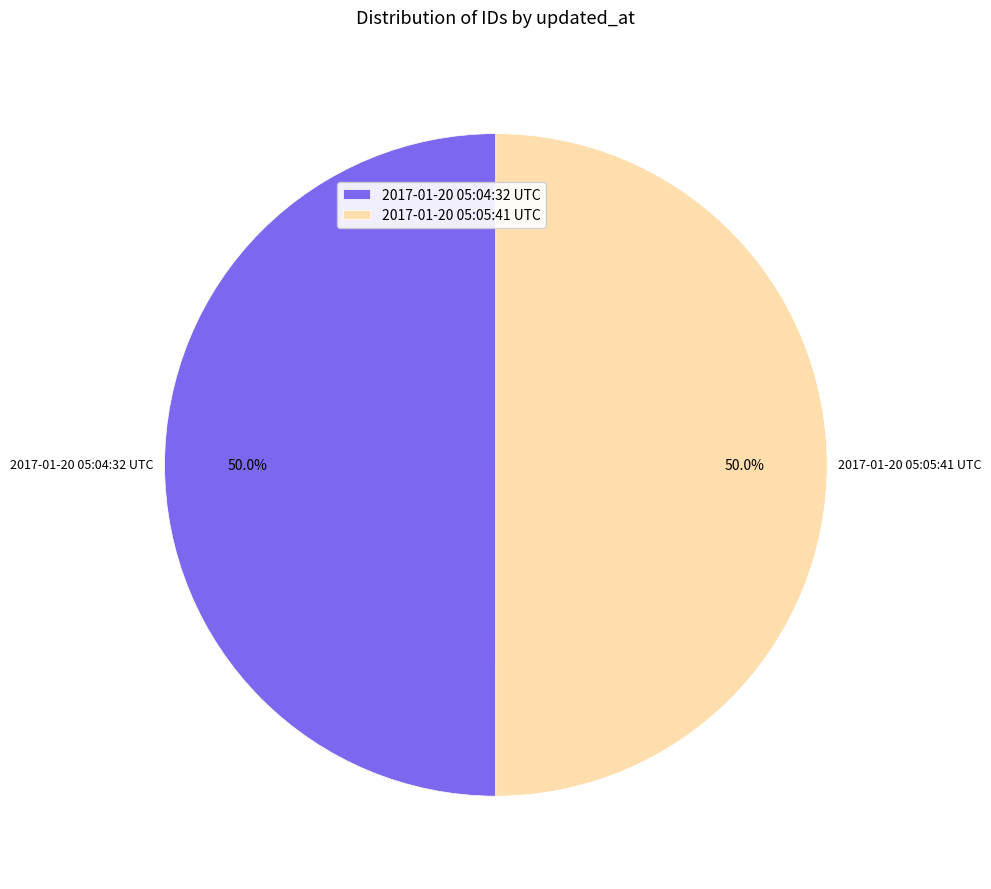

To the nearest percent, what portion does 2017-01-20 05:04:32 UTC represent?

50%